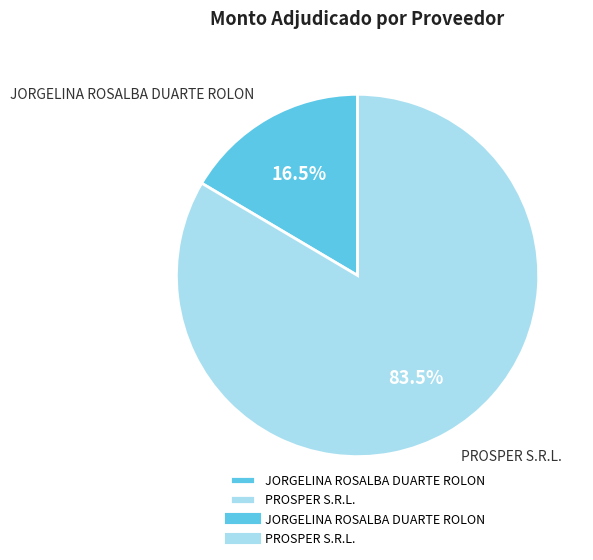

Approximately how many times larger is the value at JORGELINA ROSALBA DUARTE ROLON compared to PROSPER S.R.L.?

0.2